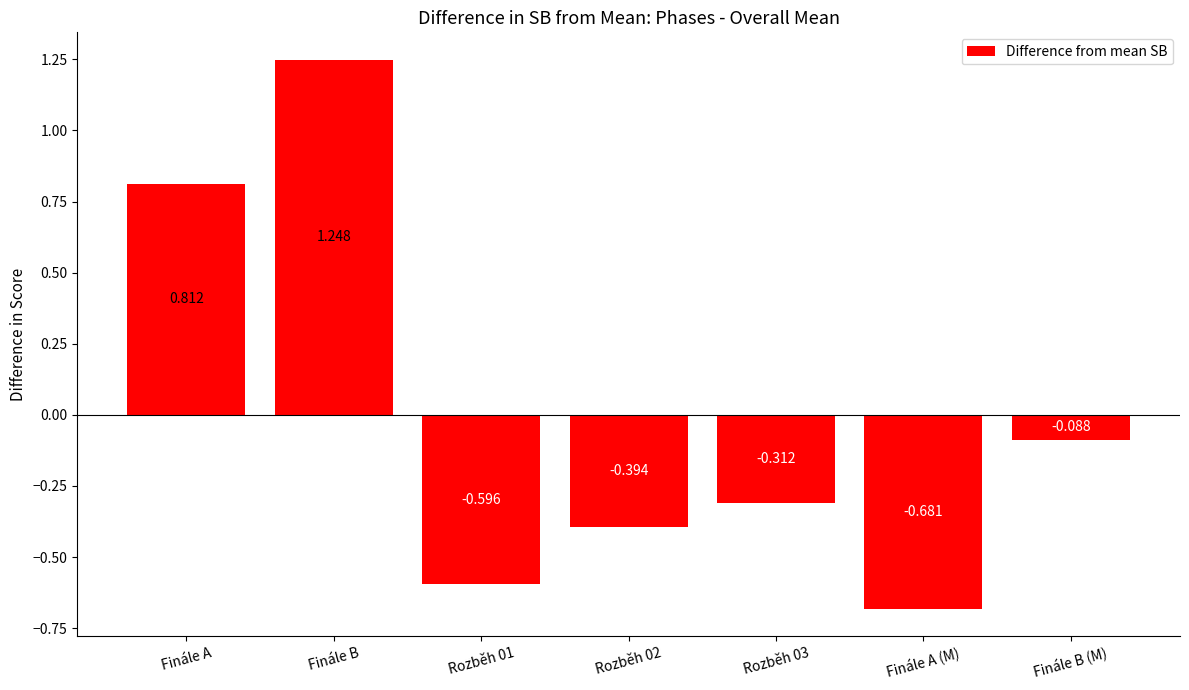

Where does the data first go above 0?

Finále A